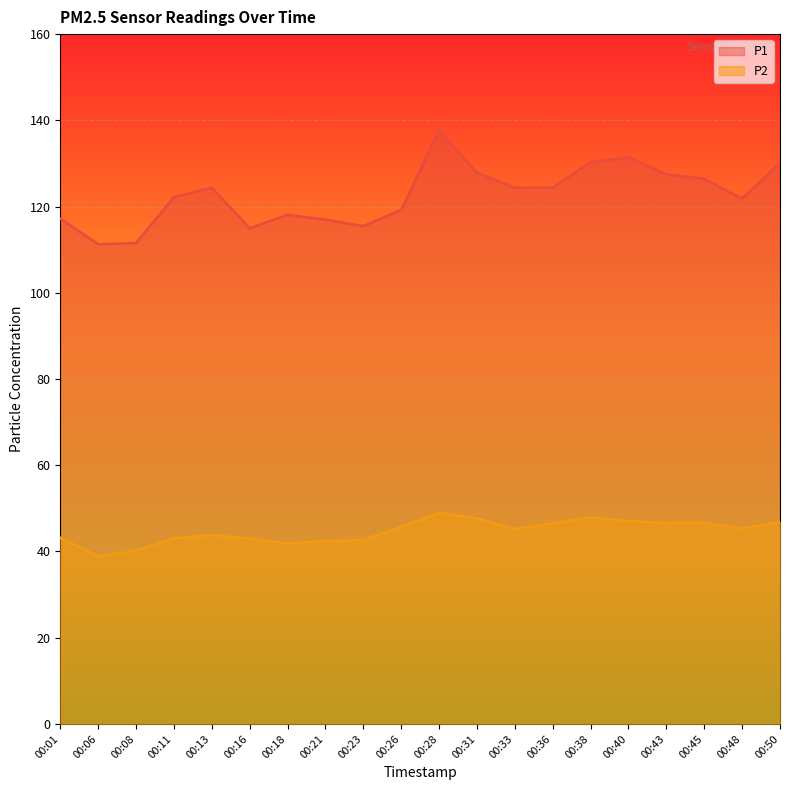

Which series has the largest total across all categories?

P1